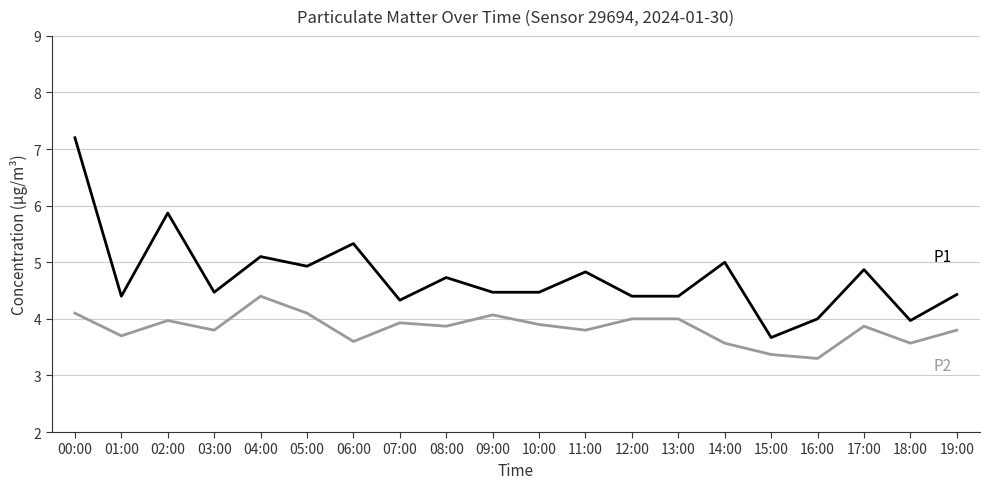

What position from the right is 09:00?

11